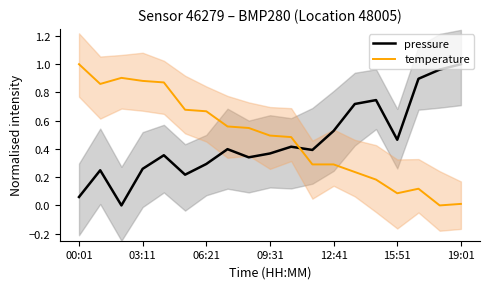

What is the difference between the maximum and minimum values in the temperature series?

1.0